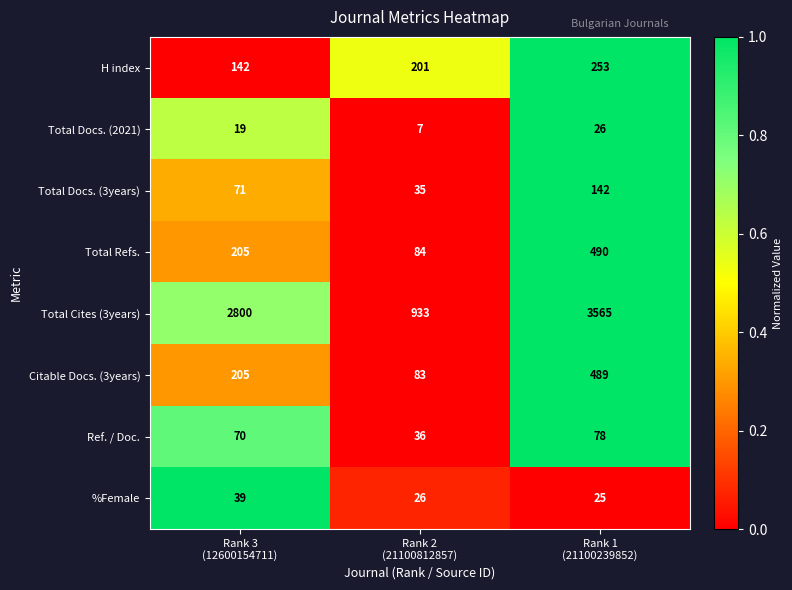

What is the difference between the highest and lowest values at Rank 3
(12600154711)?

2781